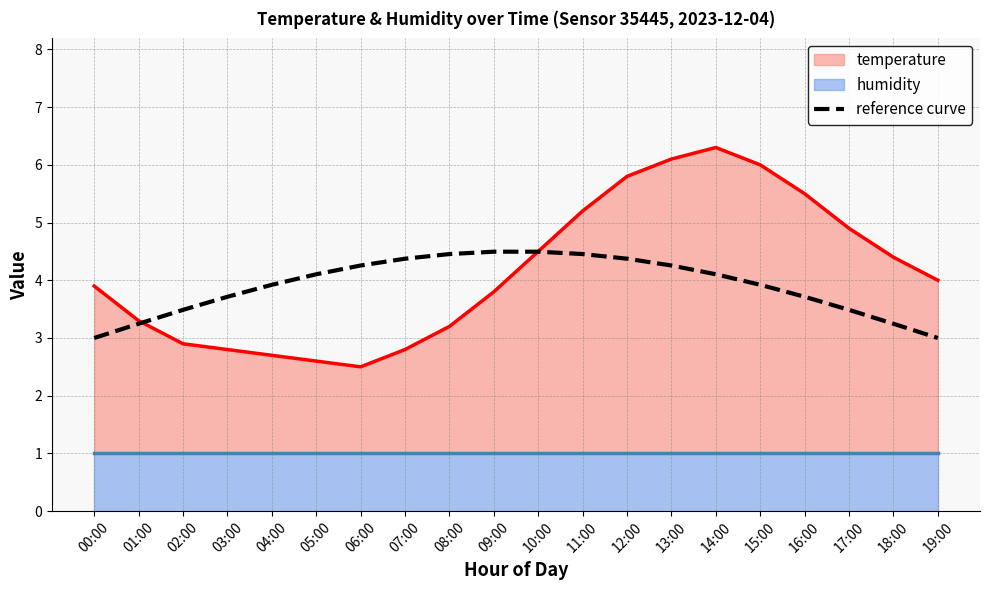

What are all the series names shown in the legend?

temperature, humidity, reference curve